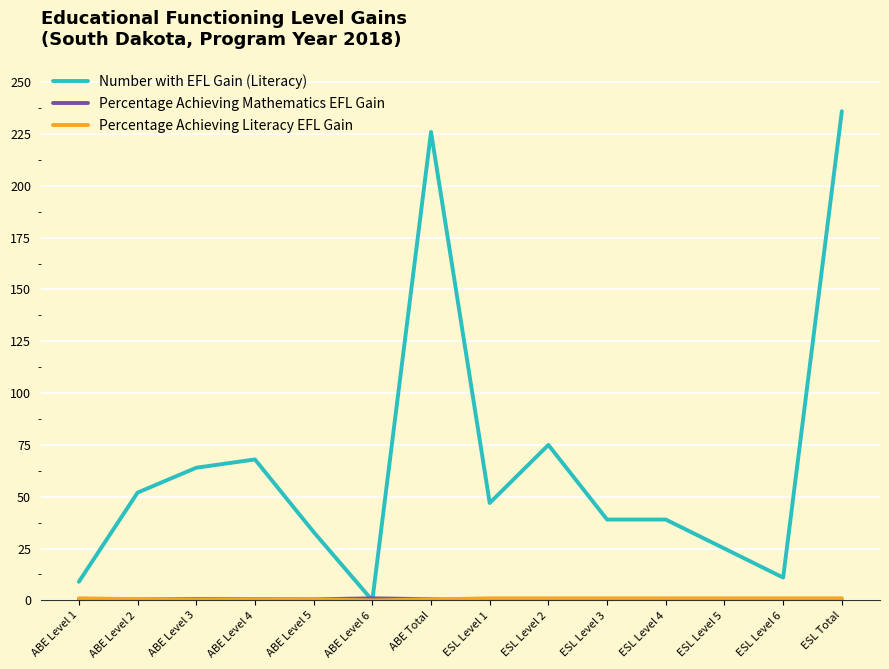

The value of Number with EFL Gain (Literacy) at ESL Level 4 is 15.6. True or false?

False